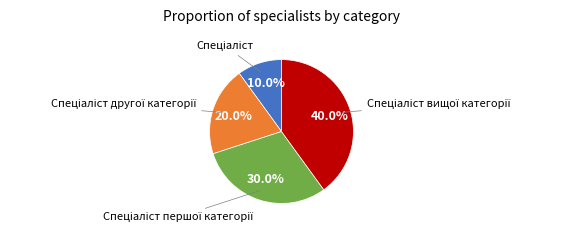

To the nearest percent, what is the average slice percentage?

25%